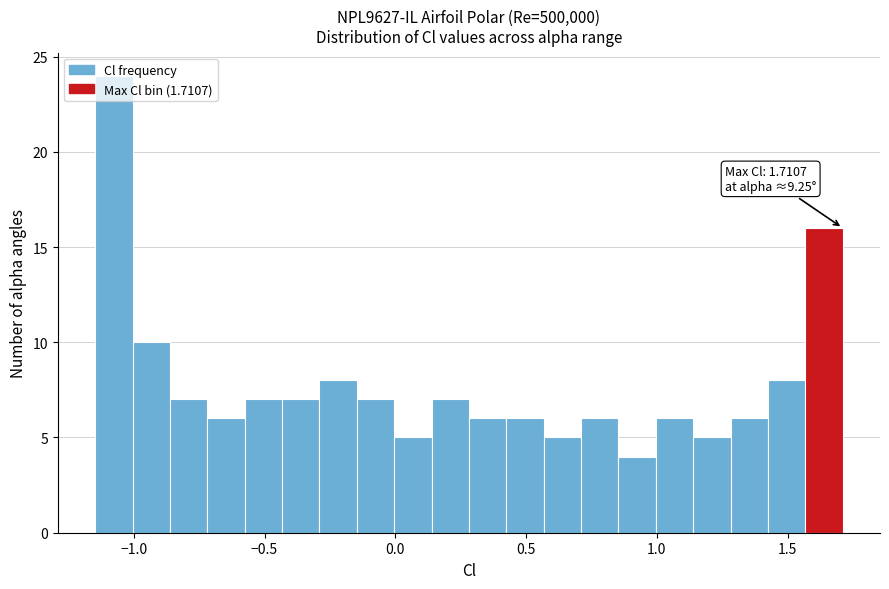

Around what value on the x-axis is the tallest bar? Give the approximate position of its centre, as read against the axis.

-1.10